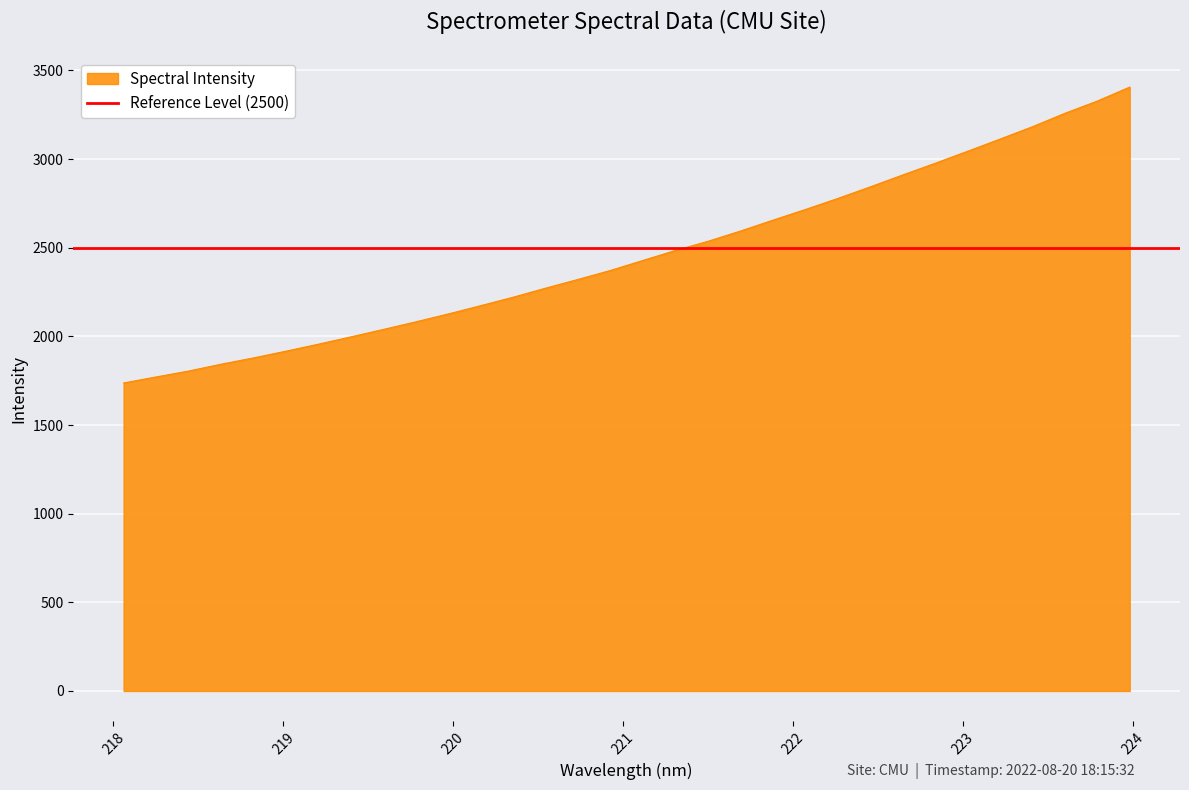

Approximately how many times larger is the value at 220.1623 compared to 222.4538?

0.8